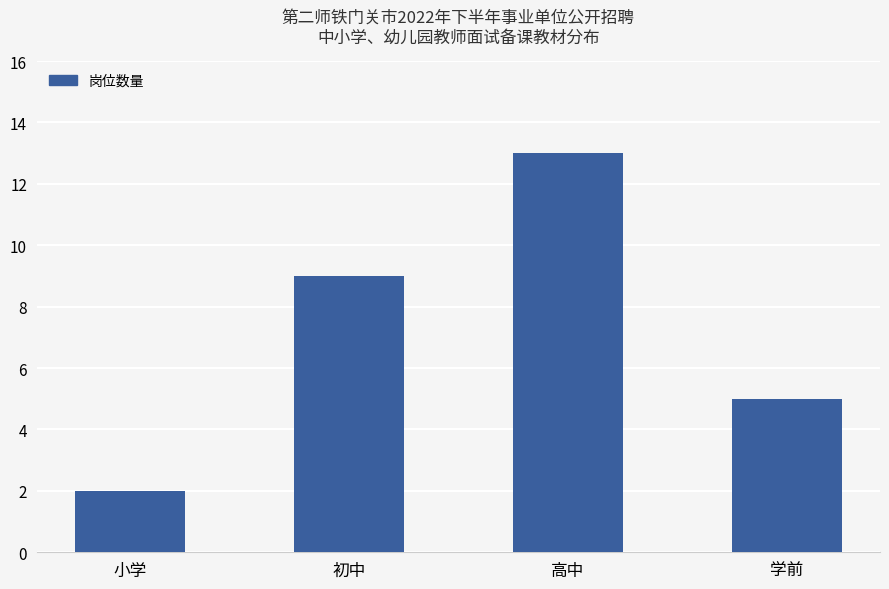

What is the difference between the maximum and minimum values?

11